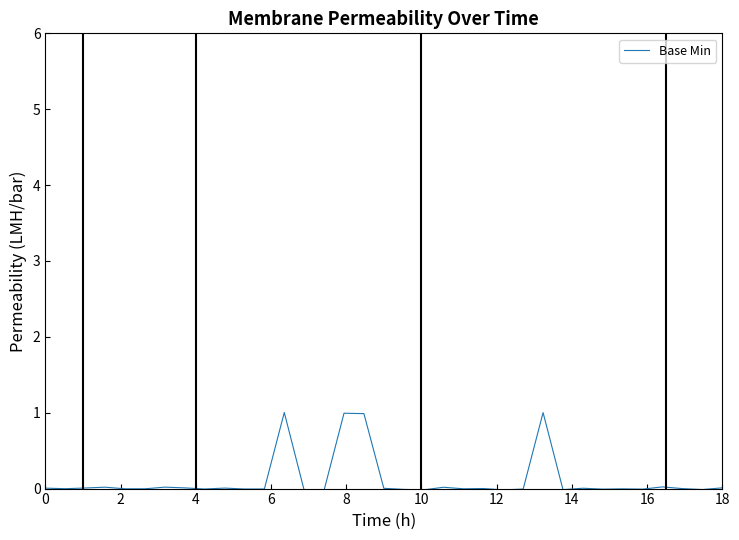

What is the maximum value shown in the chart?

1.0